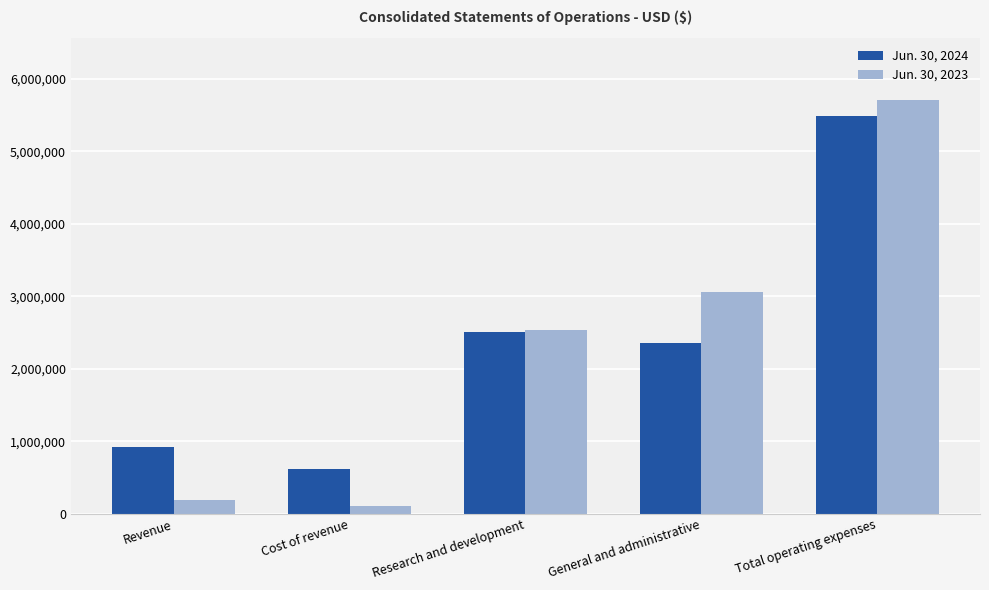

What is the minimum value for Jun. 30, 2024?

619249